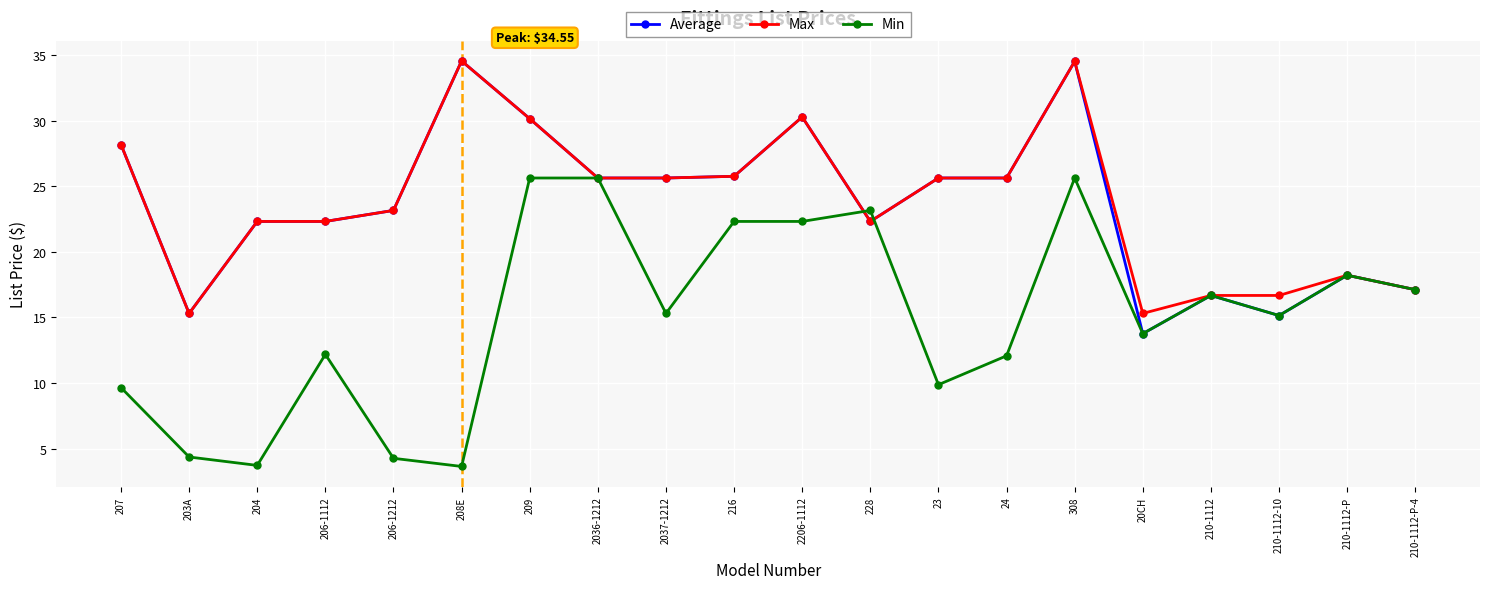

What is the sum of all Average values?

472.3